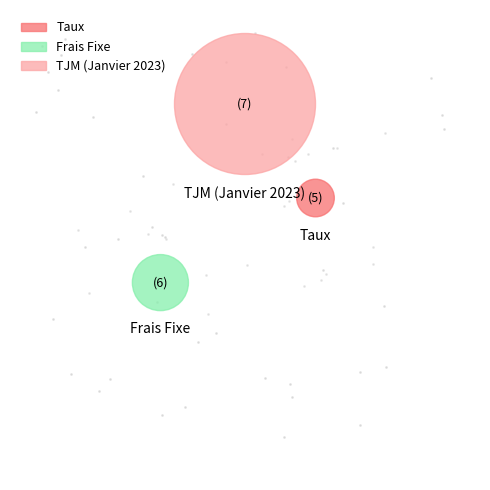

Is the sum of Taux and TJM (Janvier 2023) greater than half?

Yes